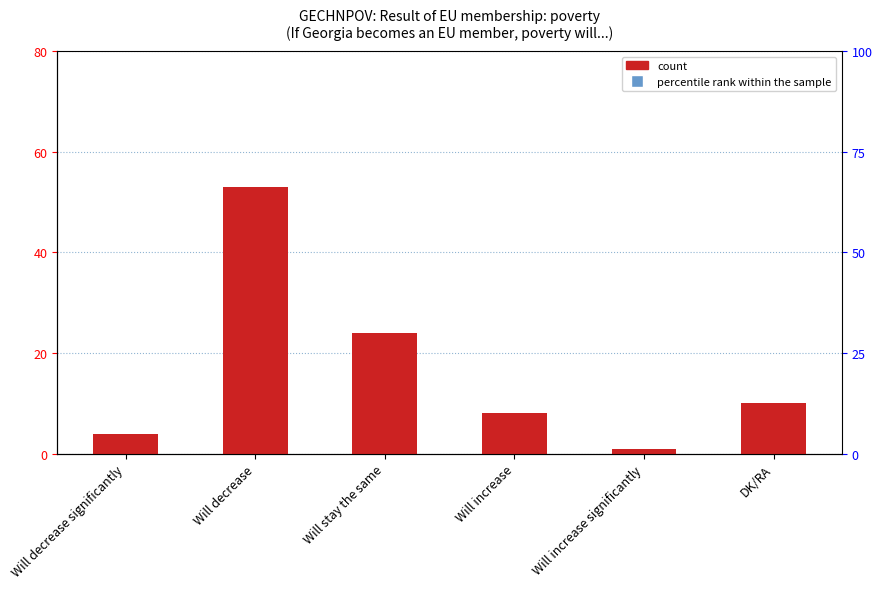

What is the sum of the values at Will decrease significantly and Will stay the same?

28